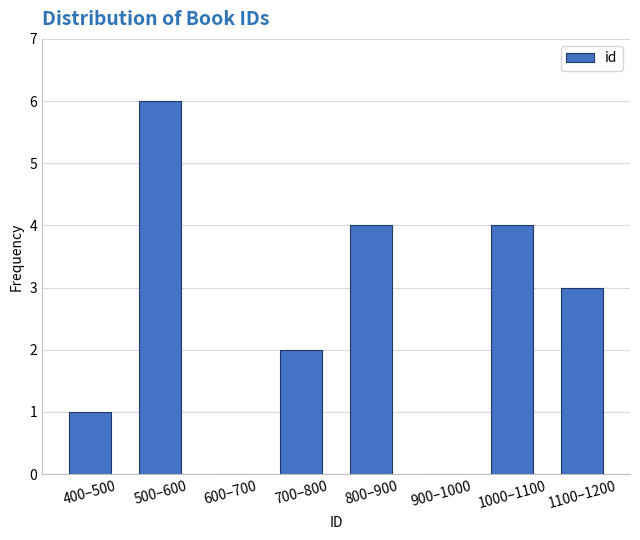

Reading left to right, what are all the values shown in this chart?

400–500=1	500–600=6	600–700=0	700–800=2	800–900=4	900–1000=0	1000–1100=4	1100–1200=3